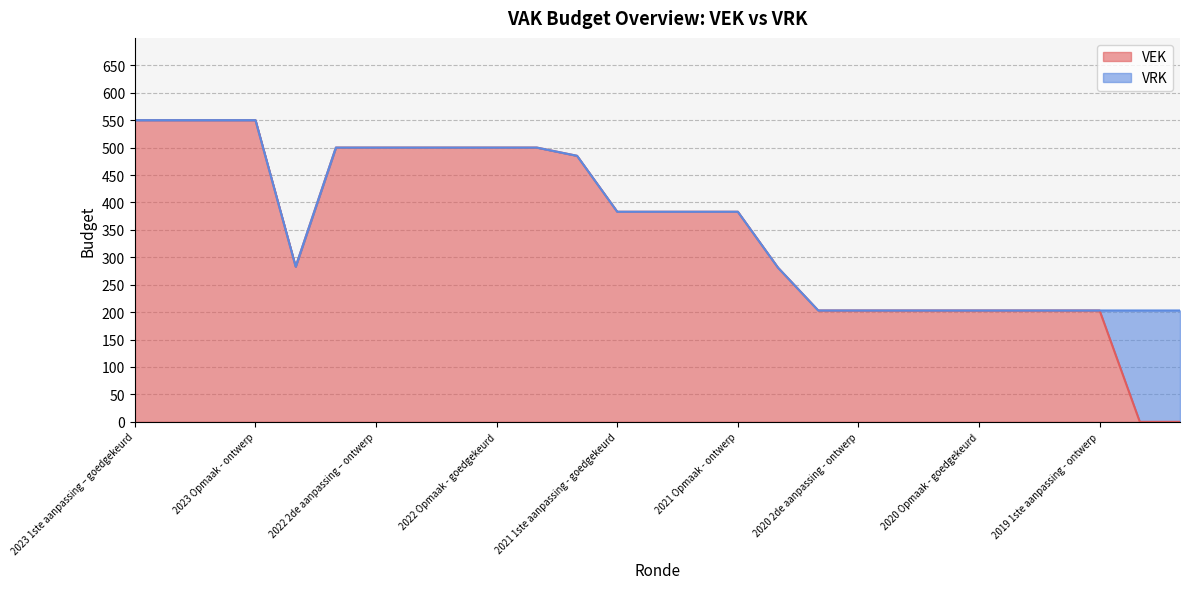

What is the ratio of the value at 2022 2de aanpassing – ontwerp to the value at 2023 Opmaak – goedgekeurd?

0.9